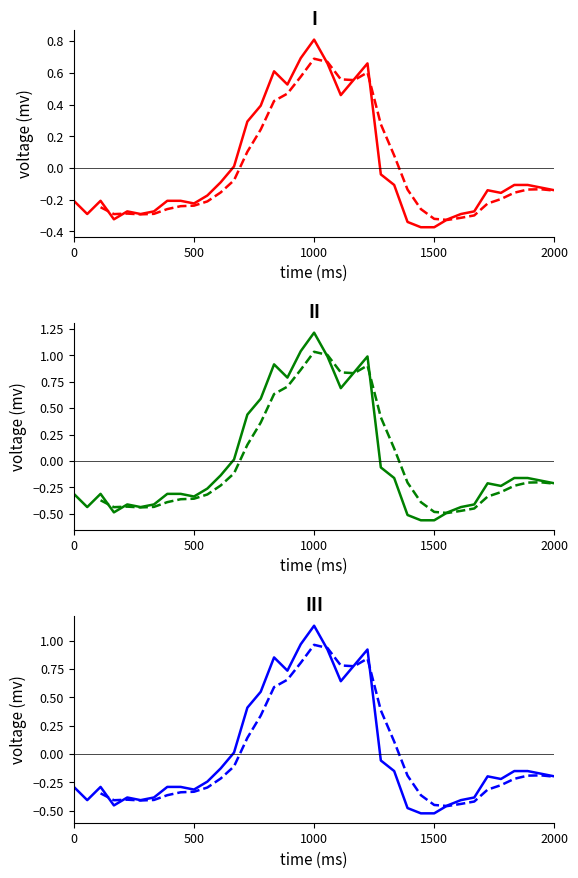

Which category has the highest value across all series?

1000